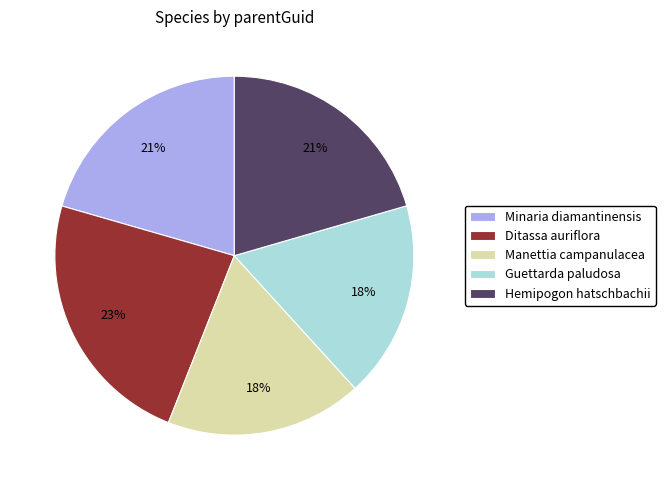

How many segments does this pie chart have?

5